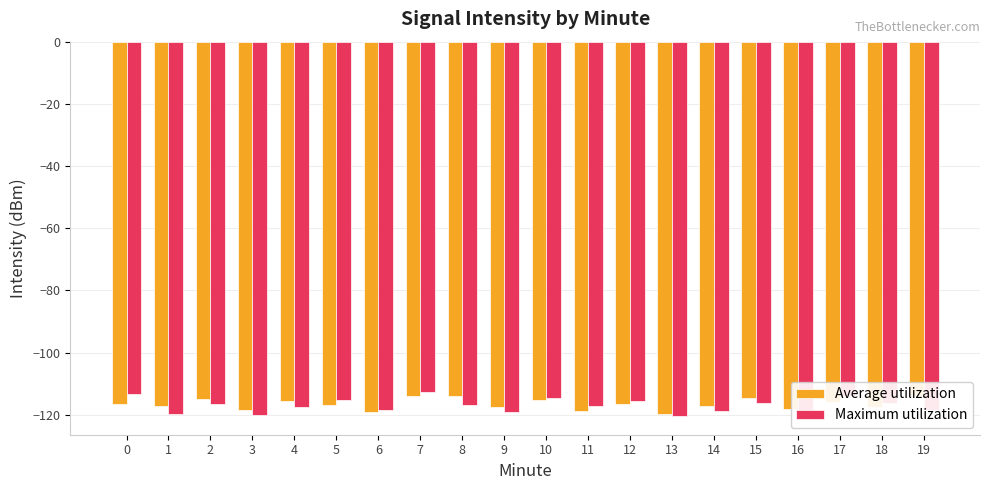

What is the sum of the Maximum utilization values at 9 and 10?

-233.8